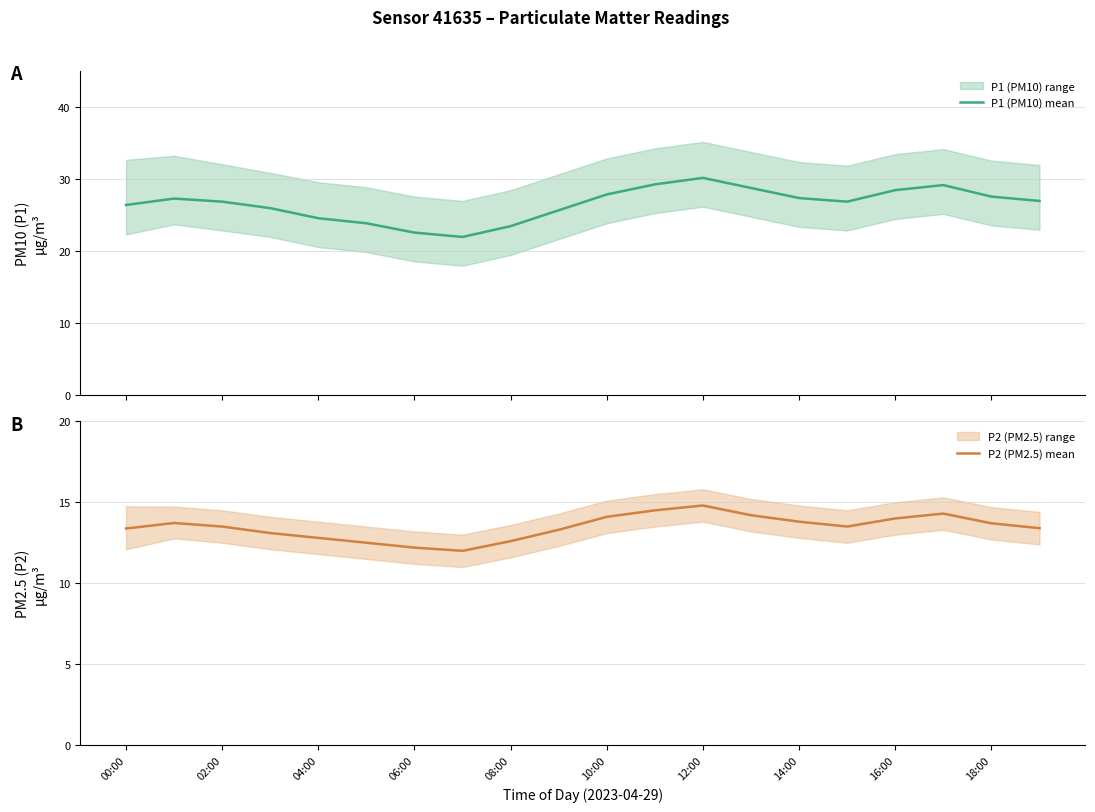

The P2 (PM2.5) mean series shows 14.5 at 11. True or false?

True